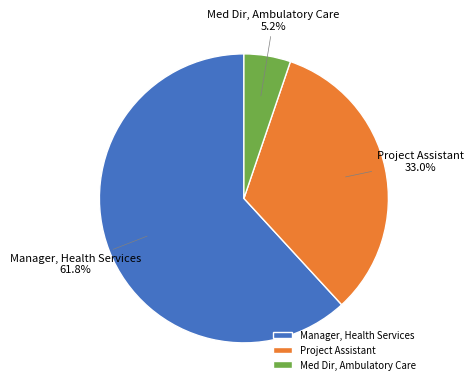

Which category has the smallest portion of the pie?

Med Dir, Ambulatory Care